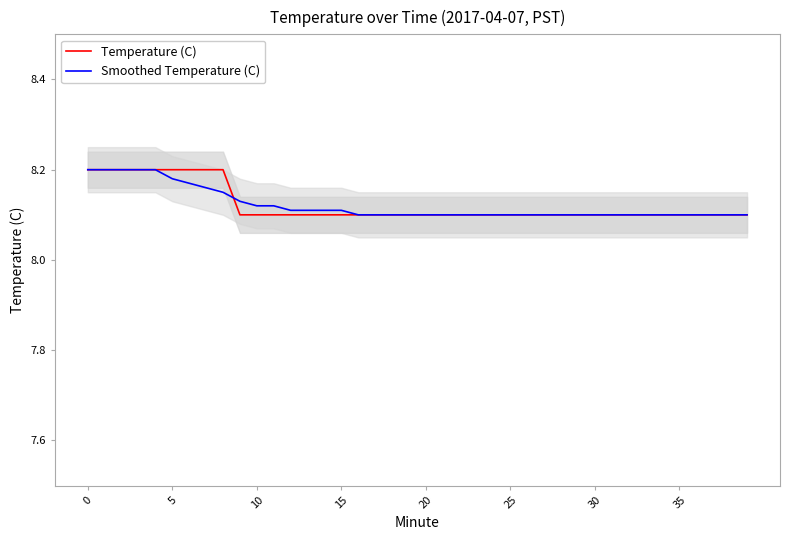

Is it true that Temperature (C) equals 8.1 at 35?

True